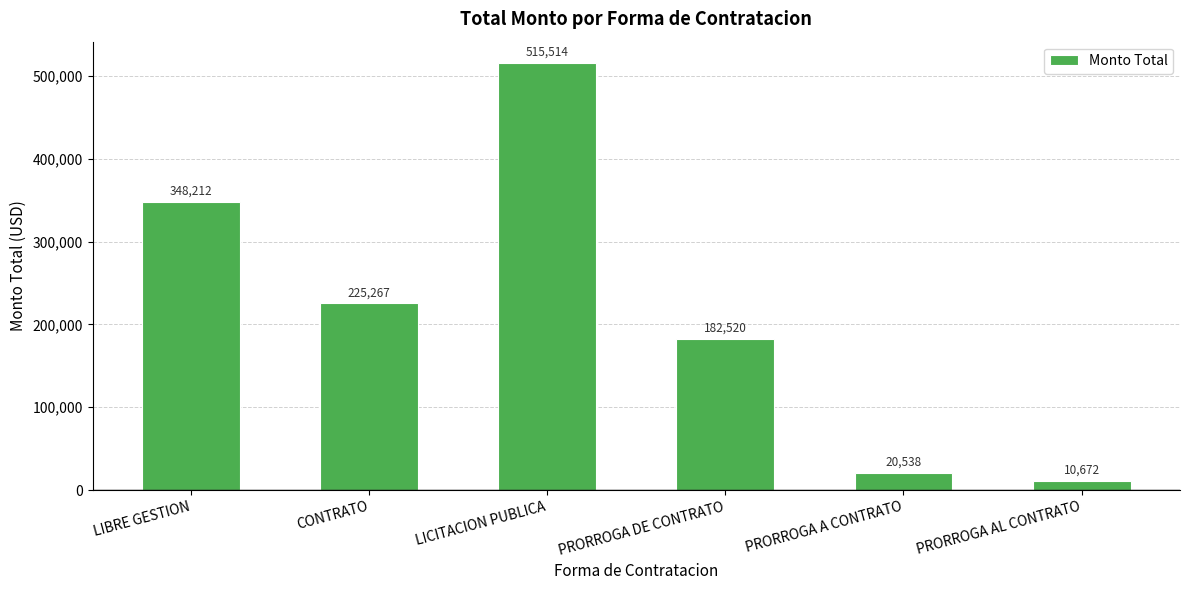

True or false: the data shows 348211.7 at LIBRE GESTION.

True